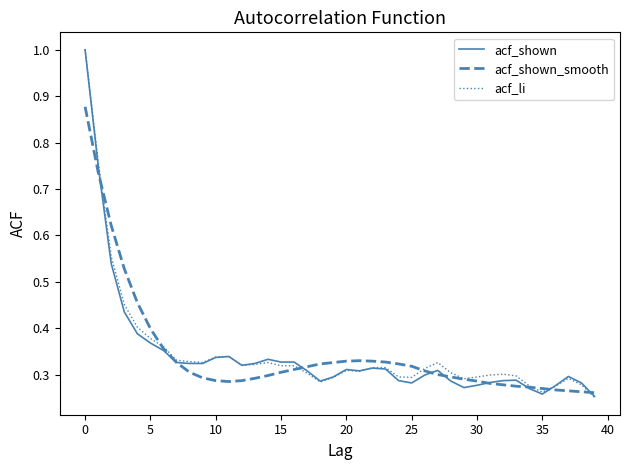

At how many categories does at least one series exceed 0?

40